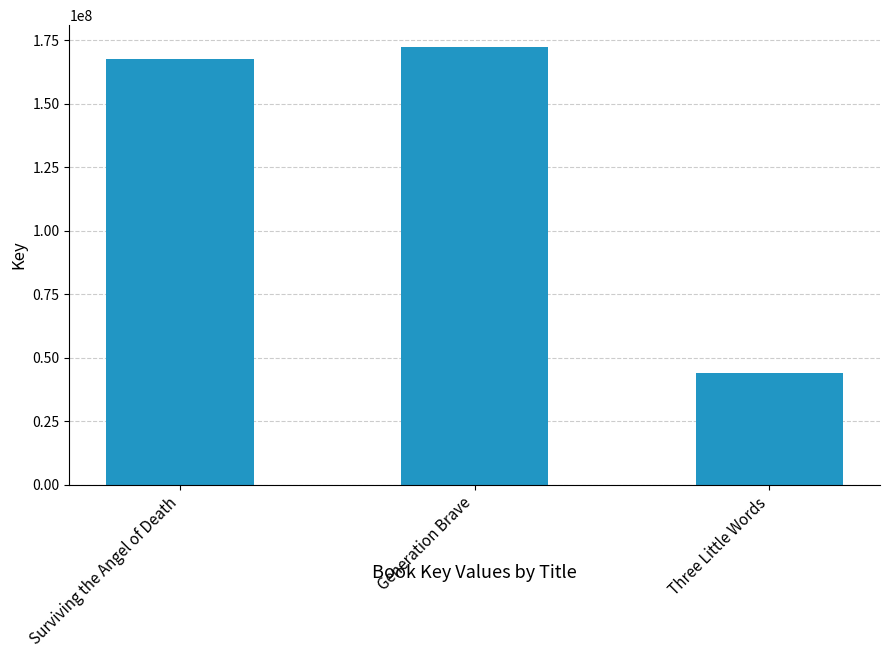

The value at Surviving the Angel of Death is 167442171. True or false?

True